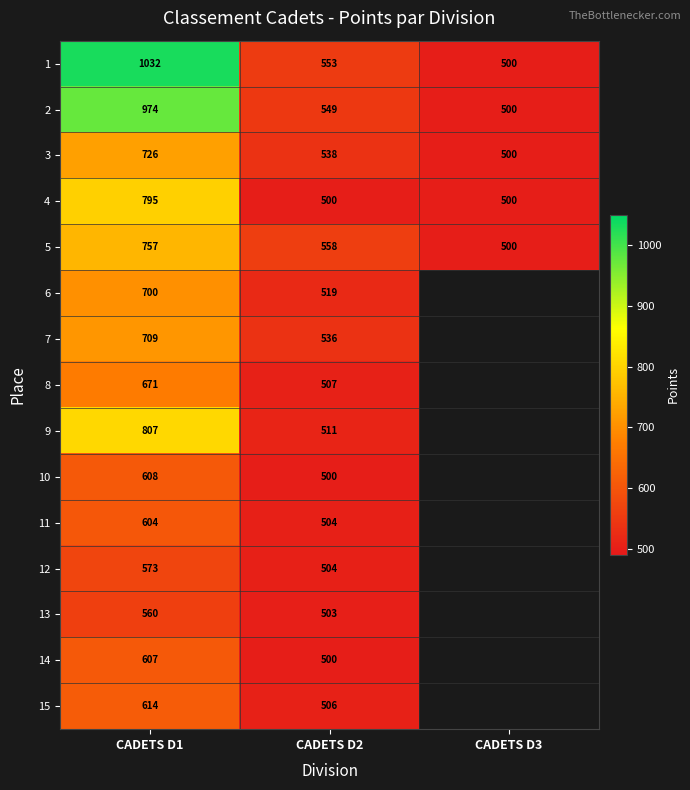

At which label does 2 first exceed 549?

CADETS D1